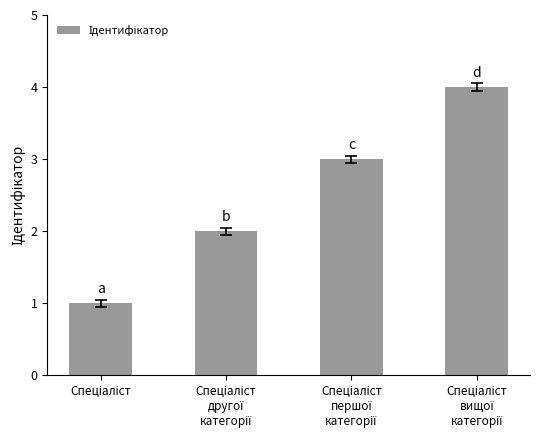

What is the difference between the maximum and minimum values?

3